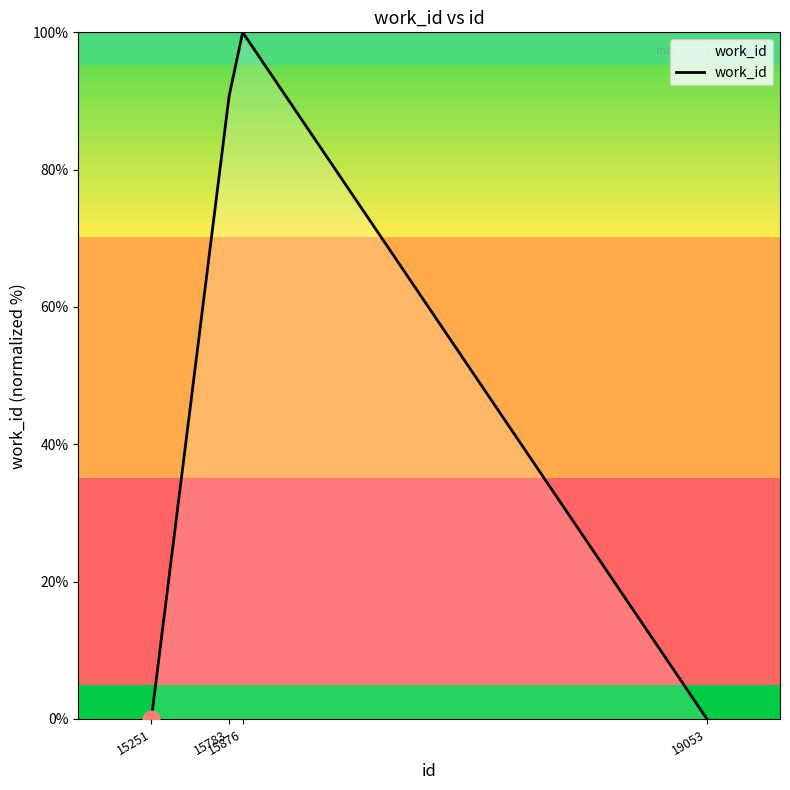

At which category does the data reach its first local peak?

15876